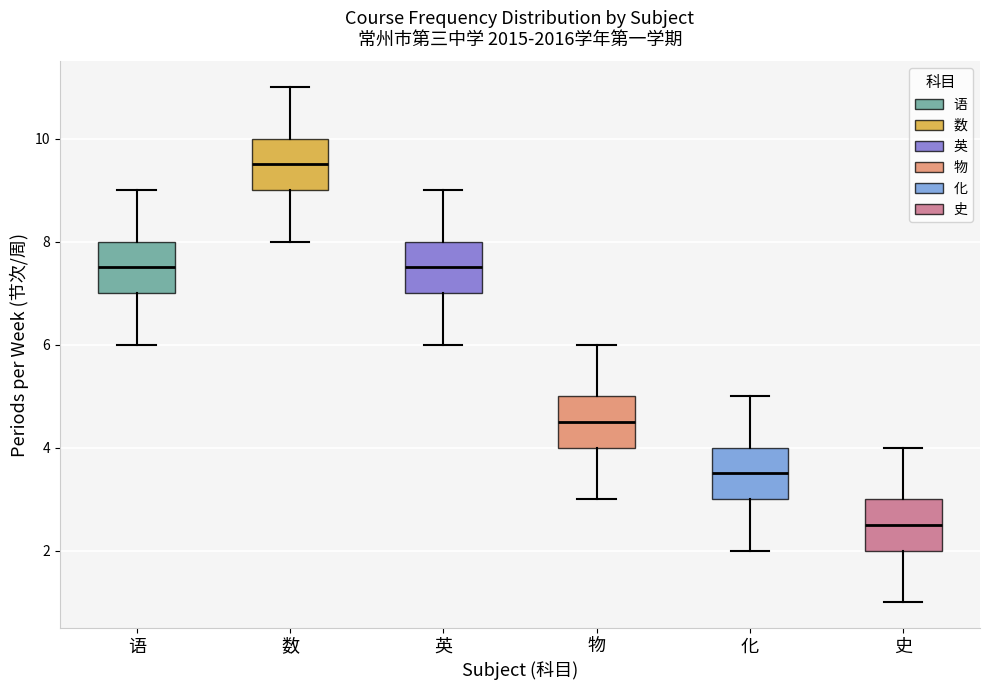

Reading left to right, transcribe this box plot: for each box, give where its median line is, the range the box spans, and where its two whiskers end, as read against the y-axis. The values are not printed on the chart, so give them approximately, as read against the axis.

语: median 7.6, box 7.0 to 8.0, whiskers 6.0 to 9.0
数: median 9.6, box 9.0 to 10.0, whiskers 8.0 to 11.0
英: median 7.6, box 7.0 to 8.0, whiskers 6.0 to 9.0
物: median 4.6, box 4.0 to 5.0, whiskers 3.0 to 6.0
化: median 3.6, box 3.0 to 4.0, whiskers 2.0 to 5.0
史: median 2.6, box 2.0 to 3.0, whiskers 1.0 to 4.0